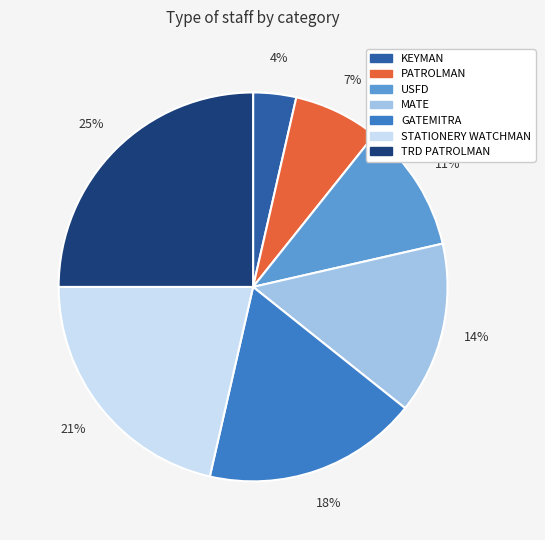

Rank the categories by value from highest to lowest.

TRD PATROLMAN, STATIONERY WATCHMAN, GATEMITRA, MATE, USFD, PATROLMAN, KEYMAN